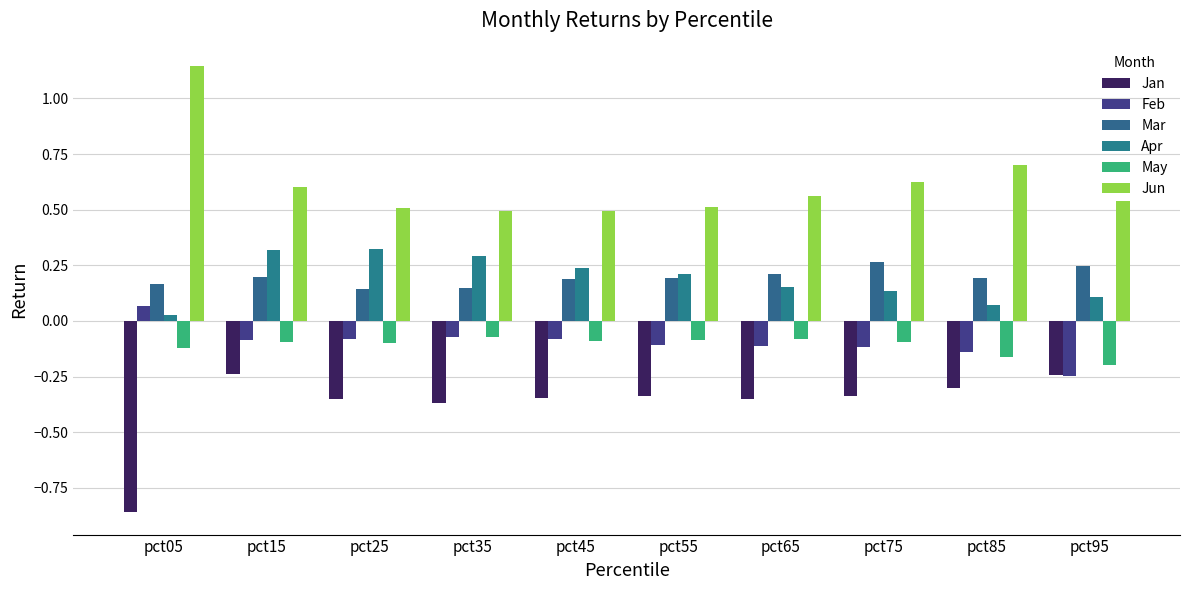

True or false: Mar has a value of 0.1 at pct05.

False